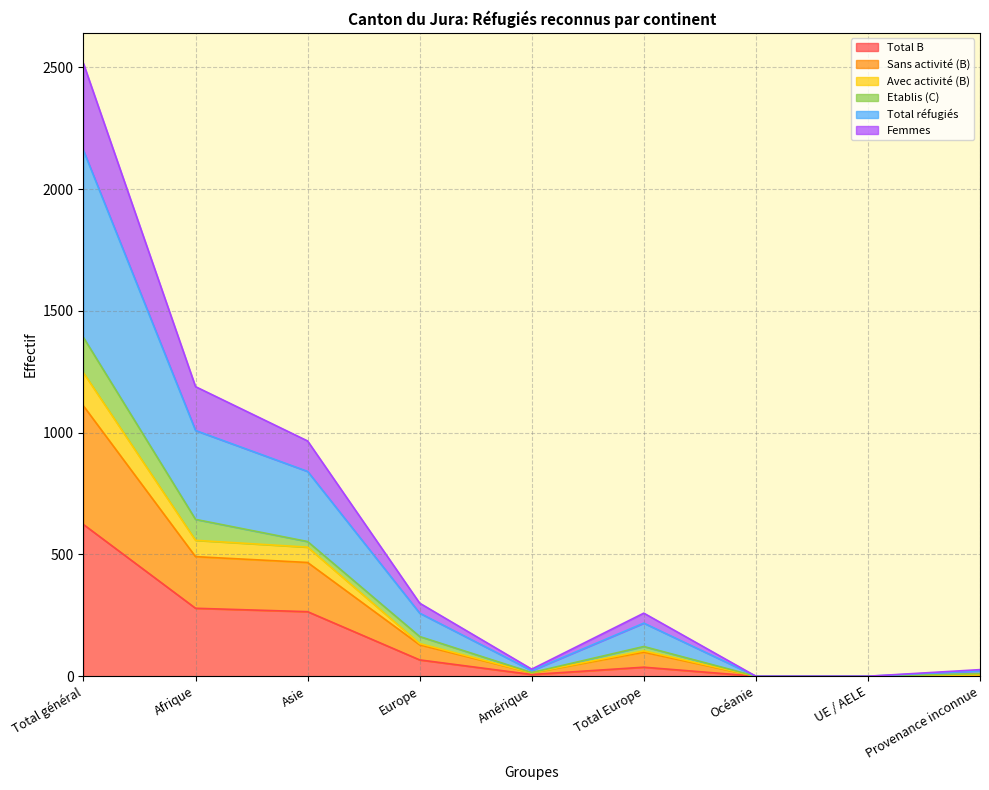

What are all the series names shown in the legend?

Total B, Sans activité (B), Avec activité (B), Etablis (C), Total réfugiés, Femmes